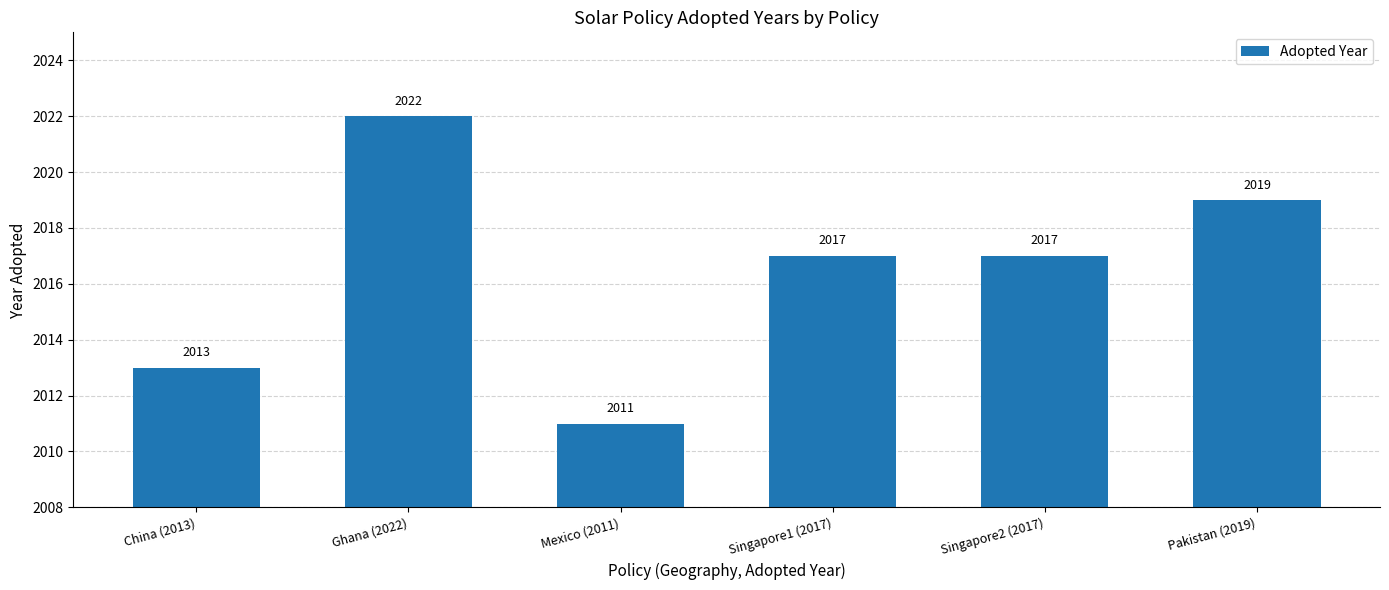

What is the difference between the maximum and minimum values?

11